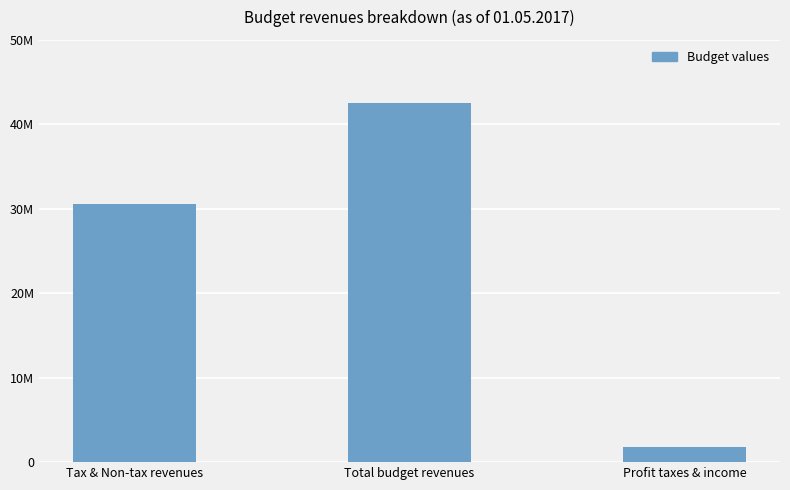

What is the ratio of the value at Profit taxes & income to the value at Tax & Non-tax revenues?

0.1